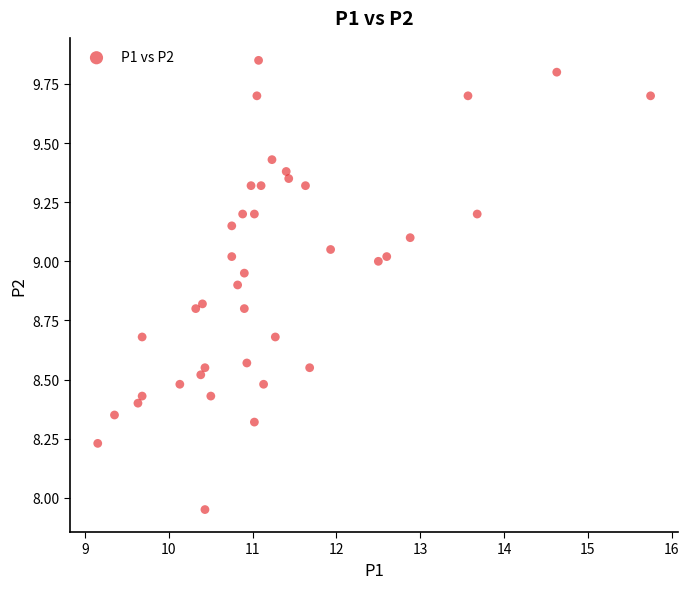

What is the range of X values (max minus min)?

6.6